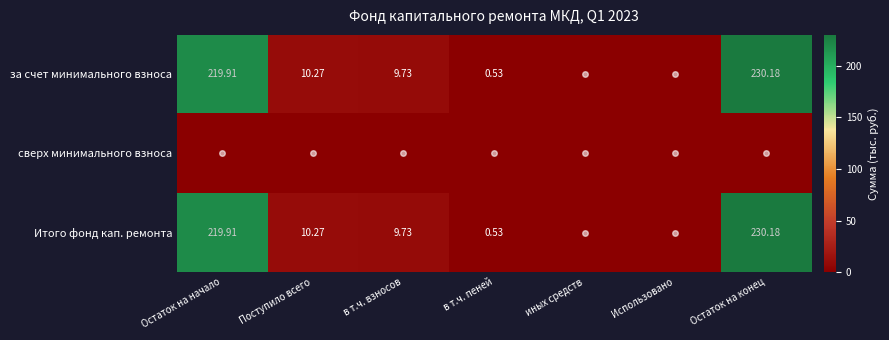

What is the spread (max minus min) of values at Поступило всего?

10.3